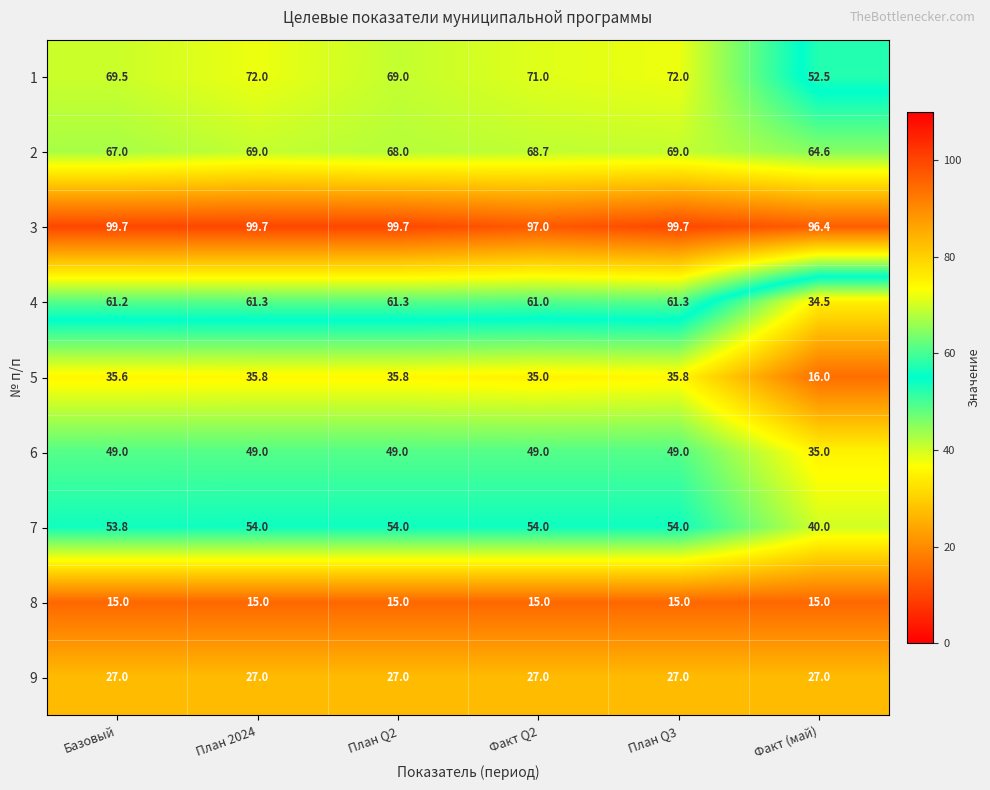

Is it true that 3 equals 99.7 at План 2024?

True